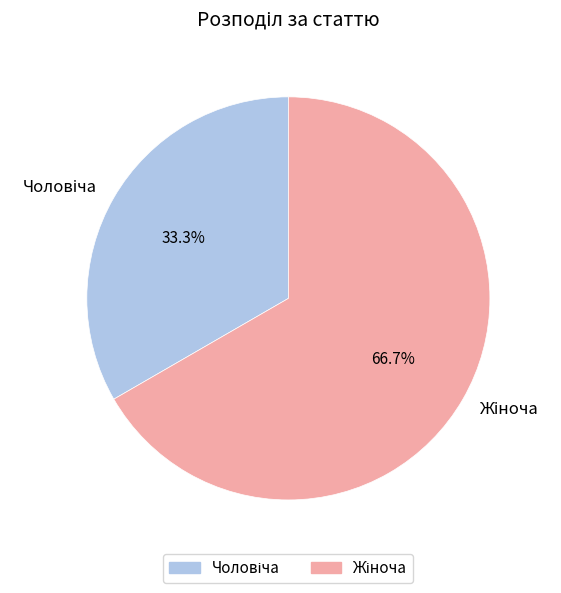

Is there a majority slice in this chart?

Yes